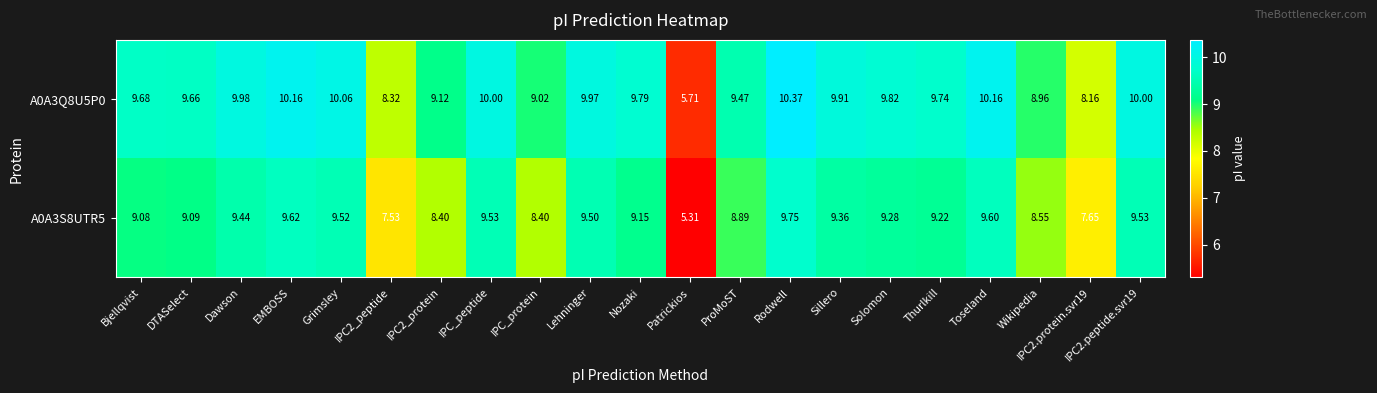

Which category has the lowest value in the A0A3S8UTR5 series?

Patrickios